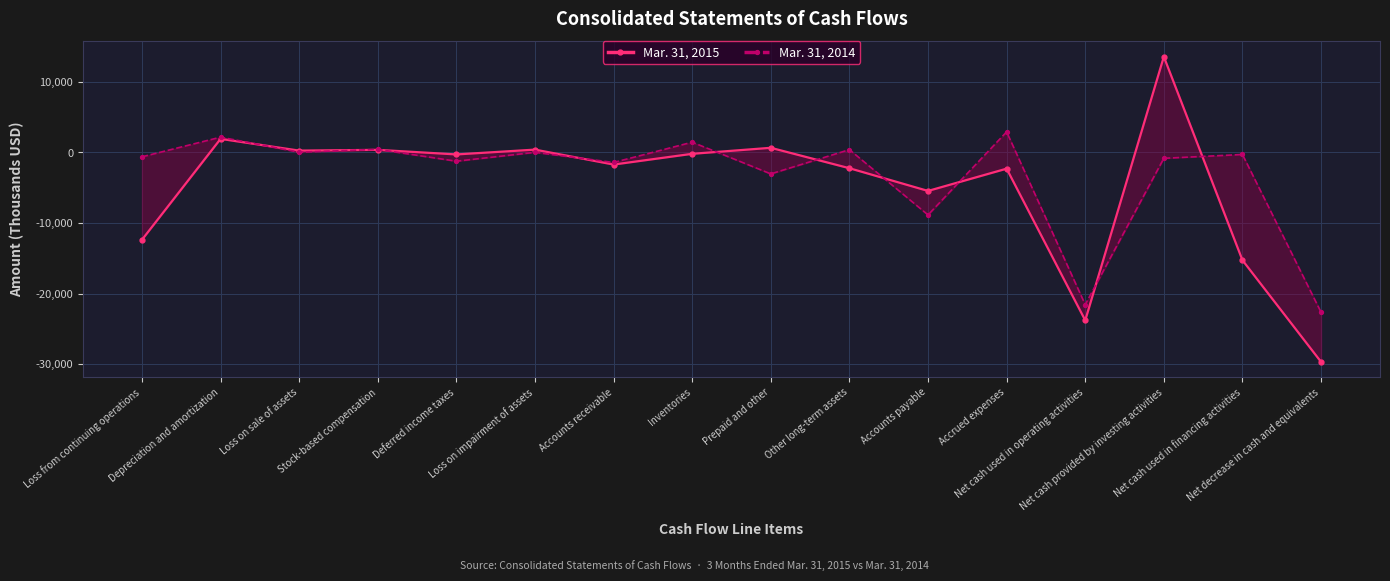

How many values in Mar. 31, 2014 are below zero?

9